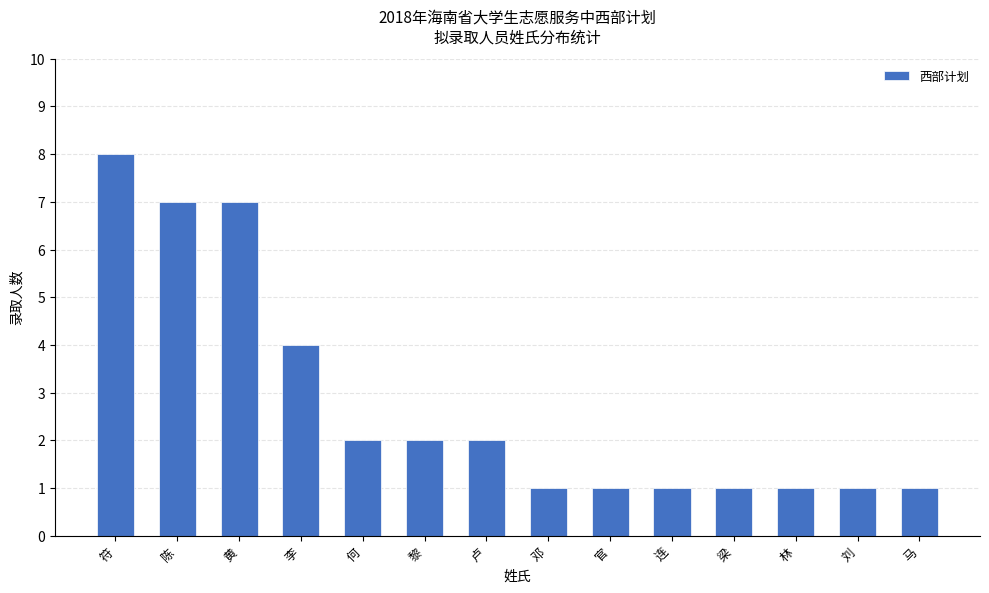

Which category has the highest value across all series?

符